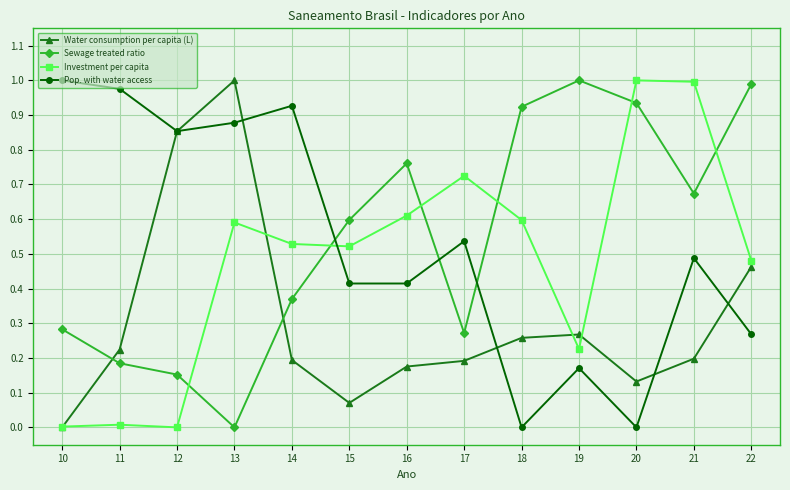

Count the number of data series in this chart.

4